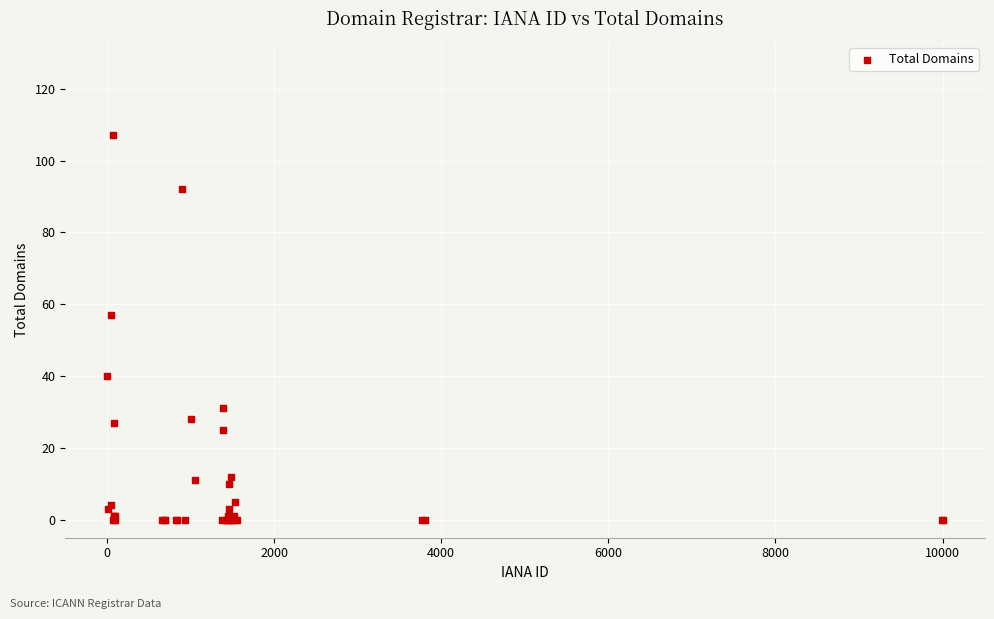

What Y value in the scatter plot is closest to 53?

57